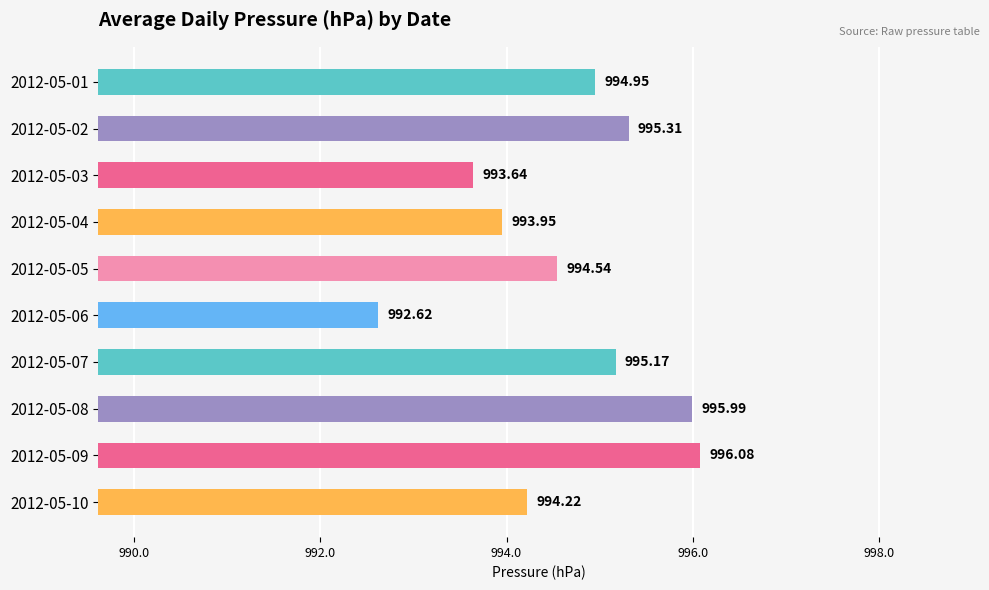

Where is the data nearest to the value 994?

2012-05-04